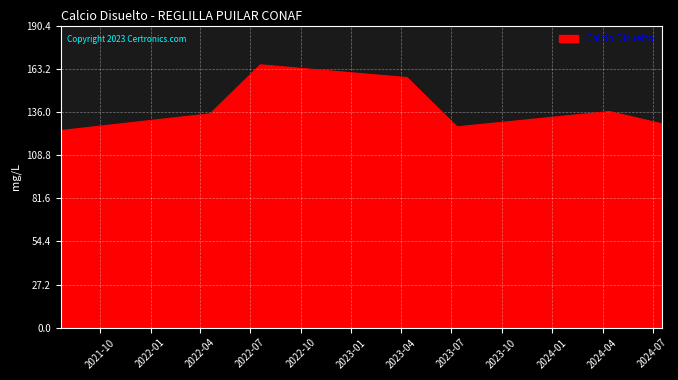

What is the smallest value displayed?

124.1